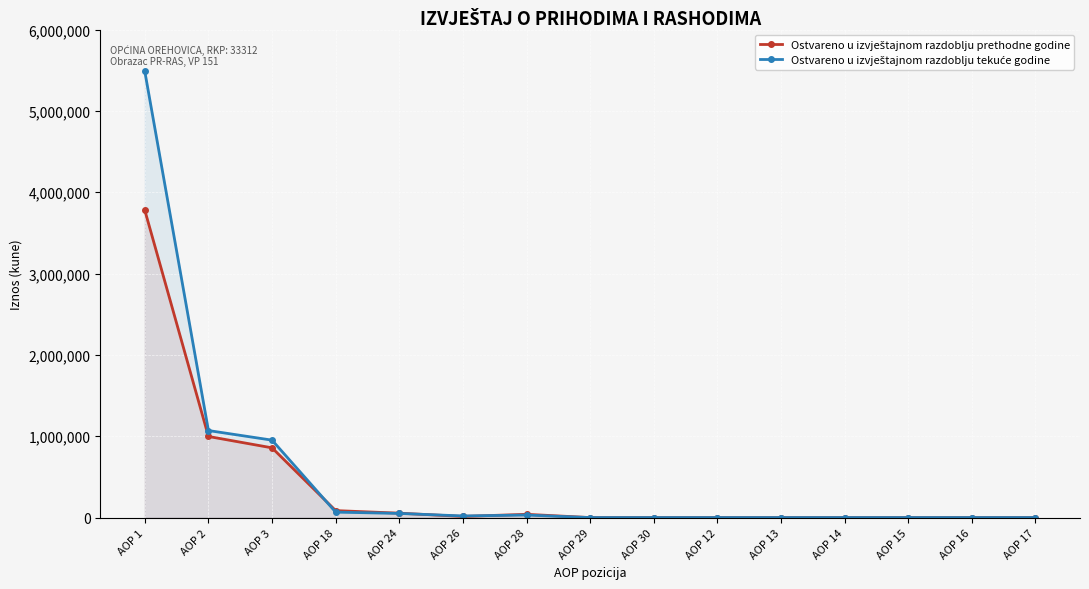

Reading right to left, what are all the values shown in this chart?

Ostvareno u izvještajnom razdoblju prethodne godine: 0	0	0	0	0	0	0	0	40080	14094	54174	85748	857314	997236	3778524
Ostvareno u izvještajnom razdoblju tekuće godine: 0	0	0	0	0	0	0	0	31161	19783	50944	67121	951945	1070010	5485066